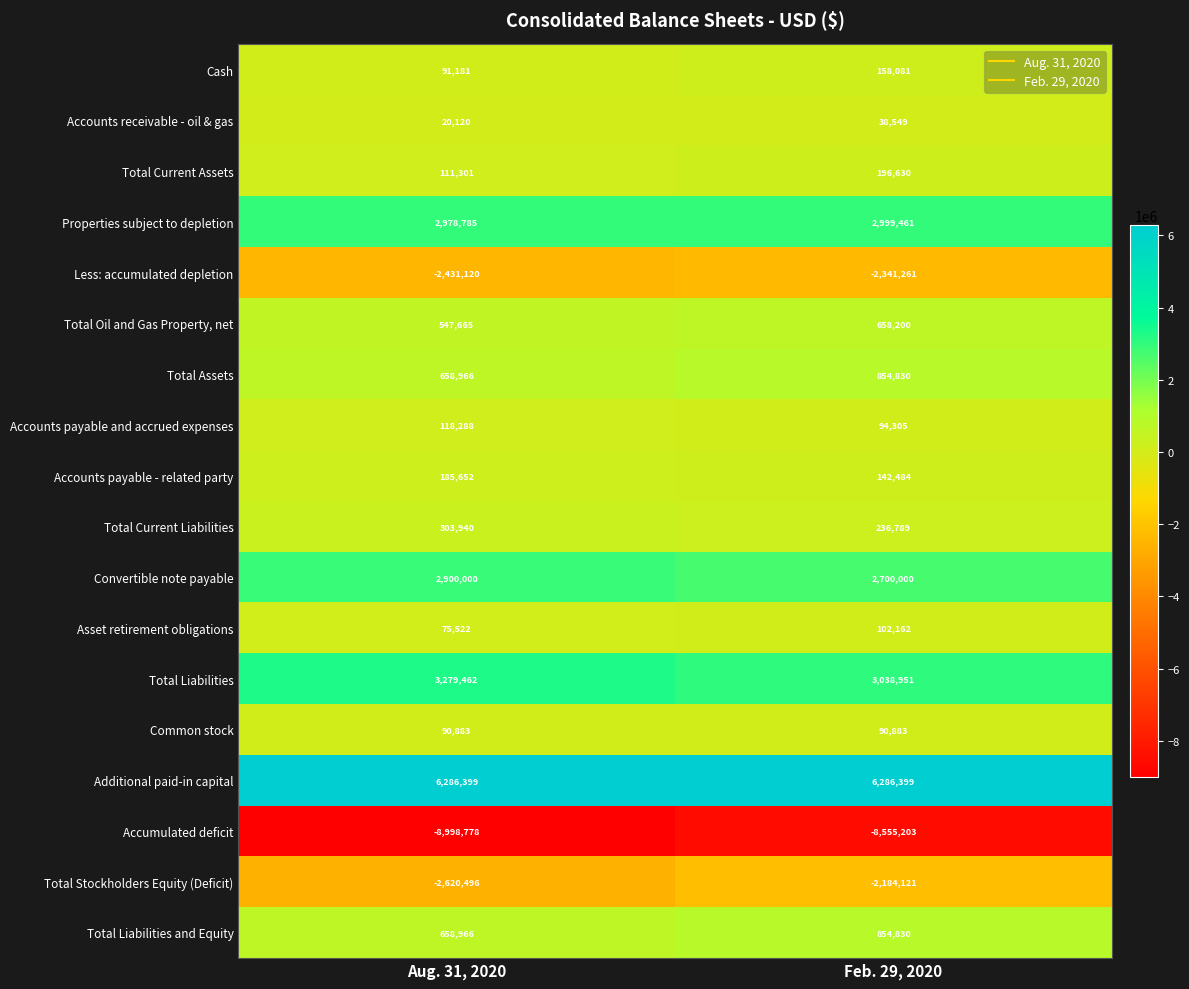

How many distinct data groups are displayed?

18